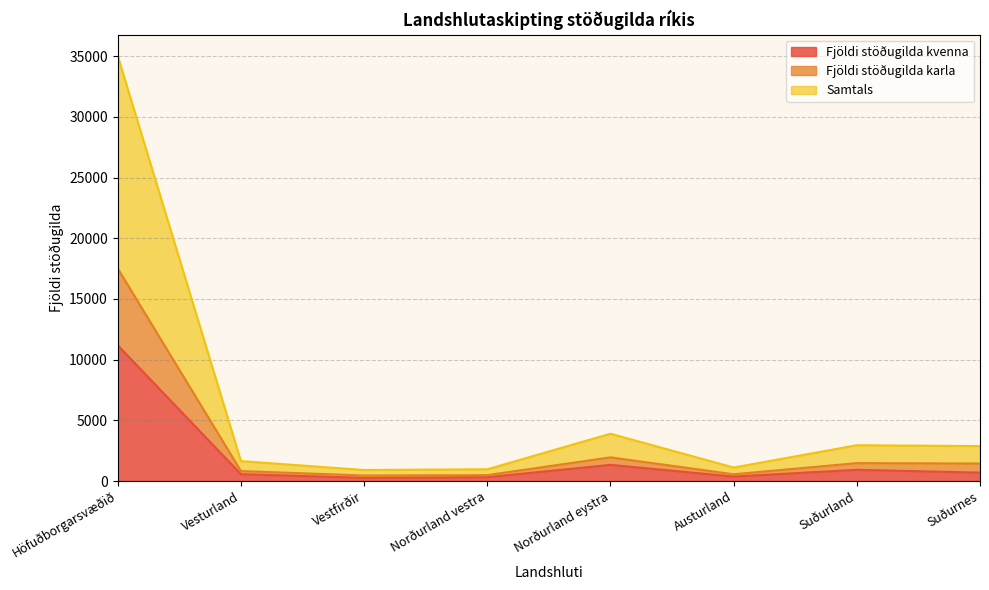

What position from the left is Höfuðborgarsvæðið?

1